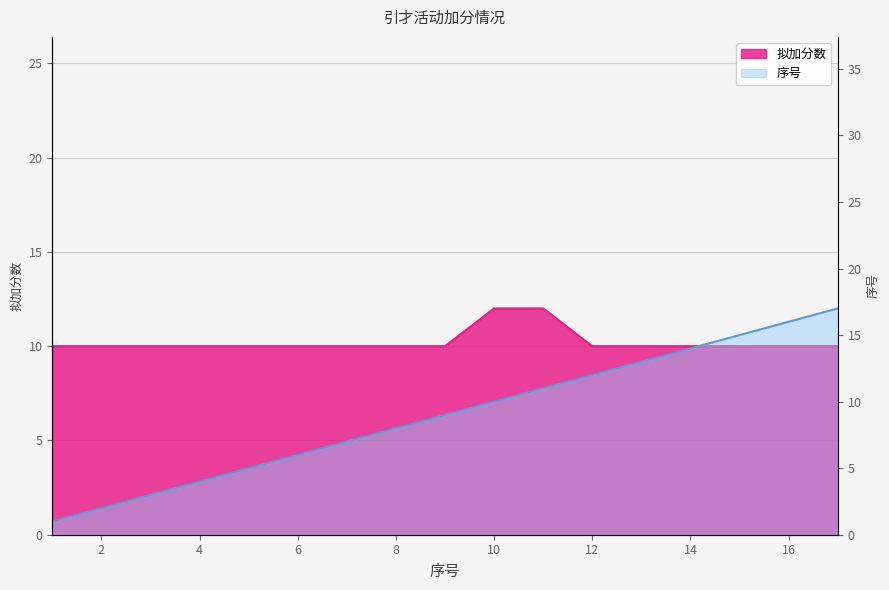

What is the sum of all 拟加分数 values?

174